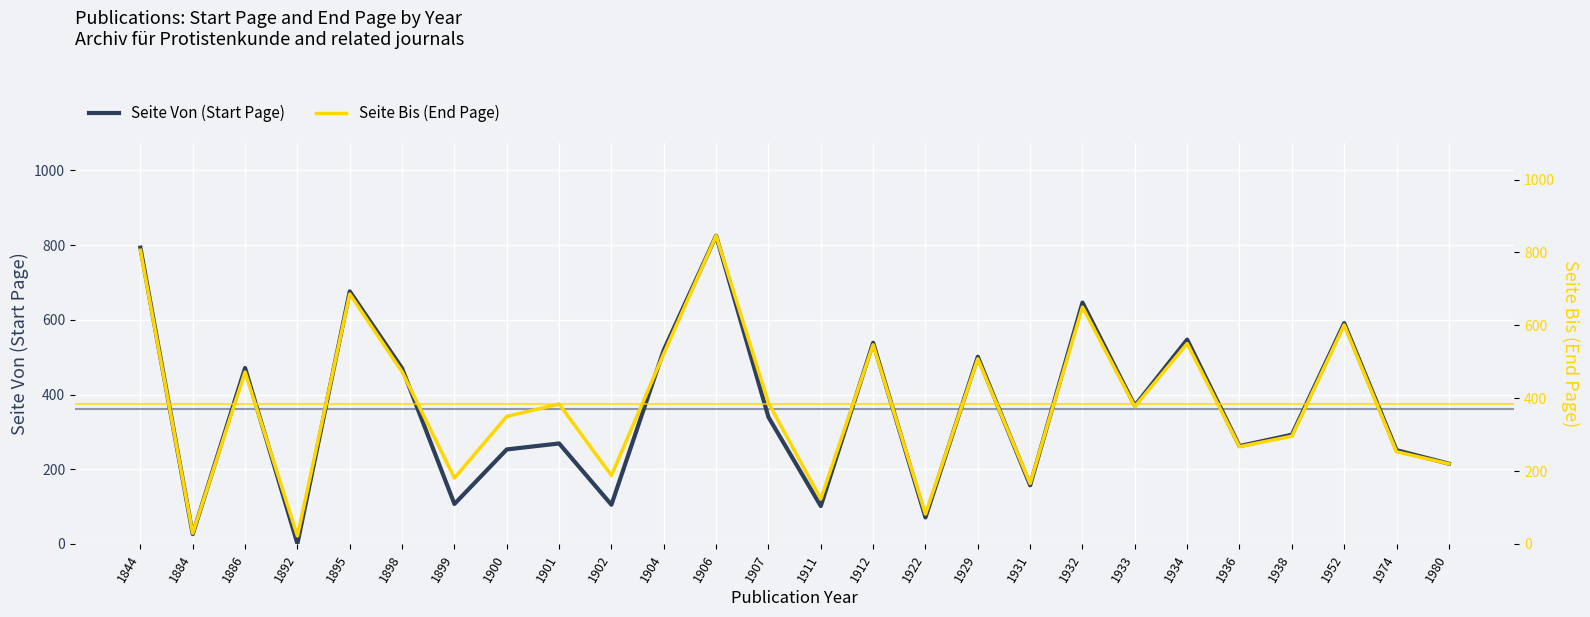

What is the minimum value shown in the chart?

1.0